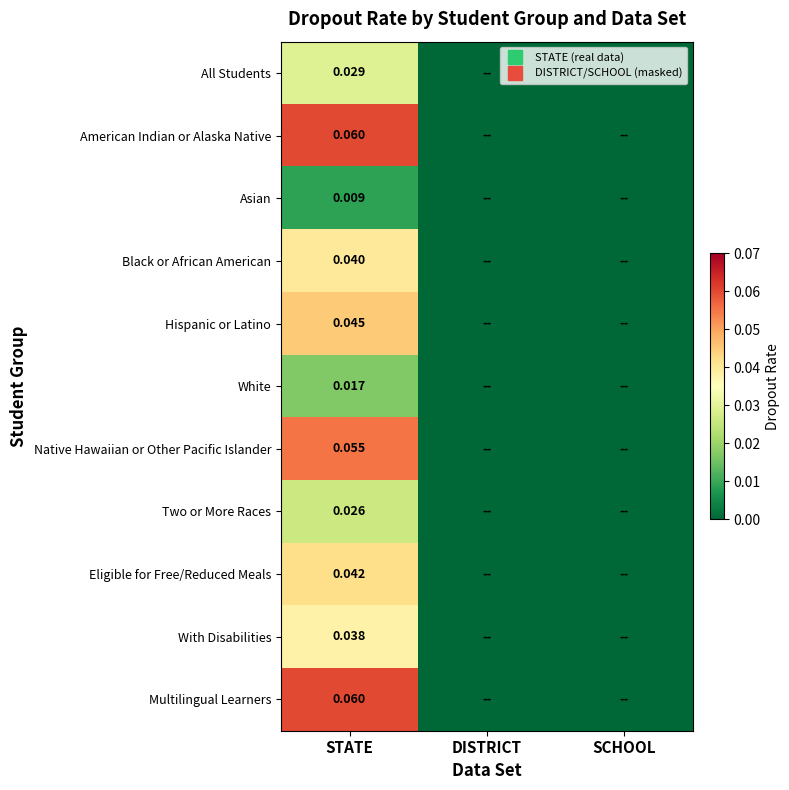

Count the Multilingual Learners values in the range 0 to 1.

3